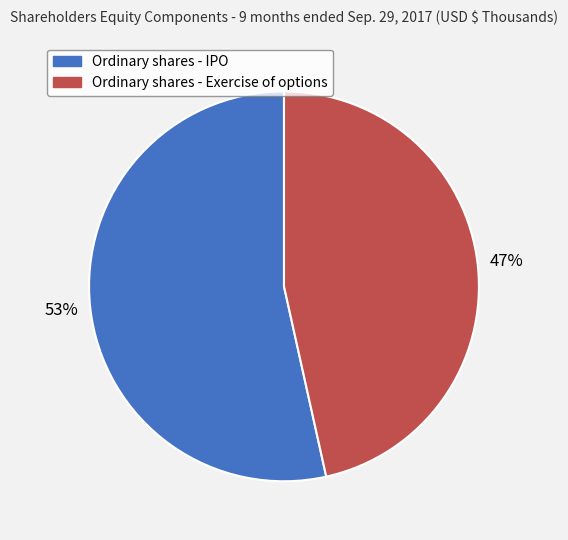

Between Ordinary shares - IPO and Ordinary shares - Exercise of options, which is larger?

Ordinary shares - IPO